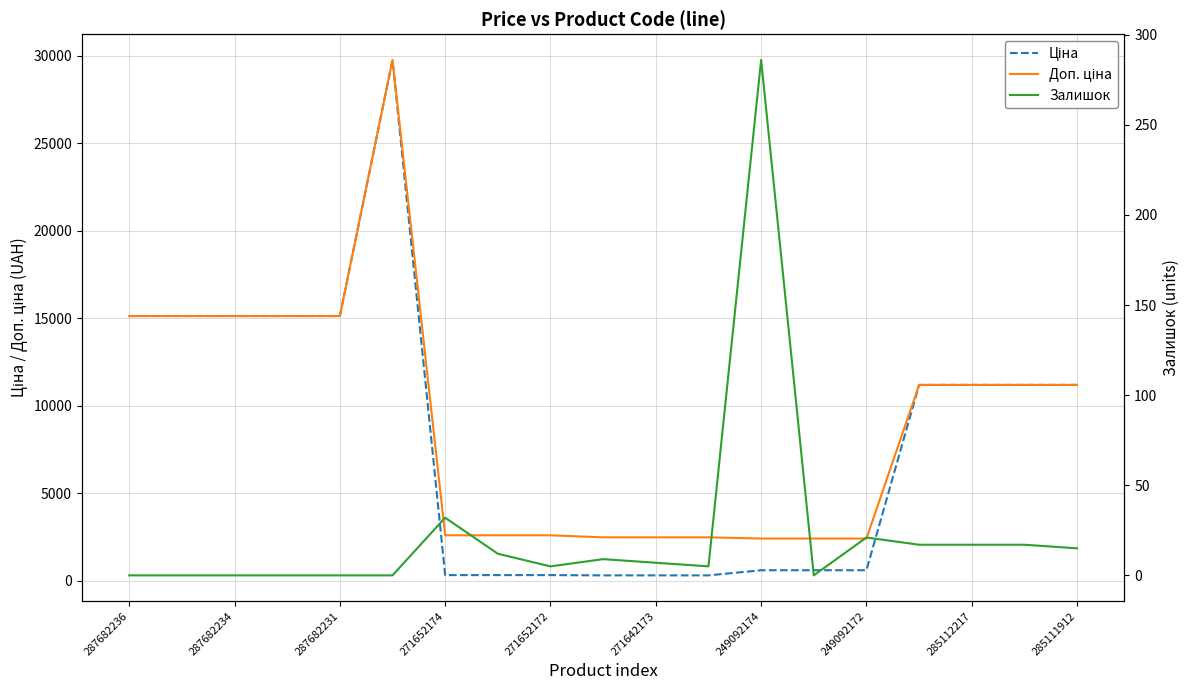

At which category does the chart reach its minimum across all series?

287682236